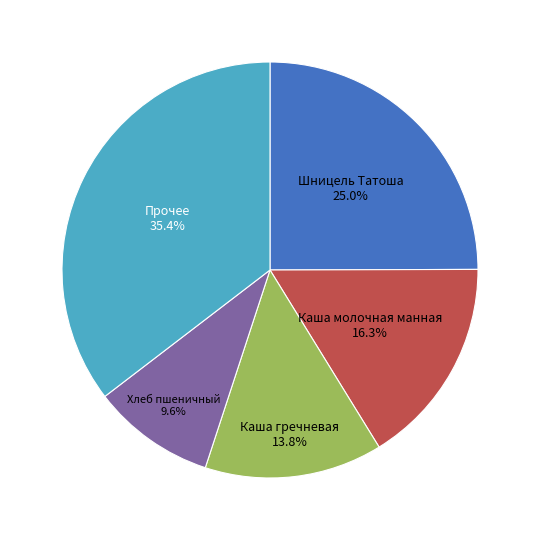

Is there a majority slice in this chart?

No